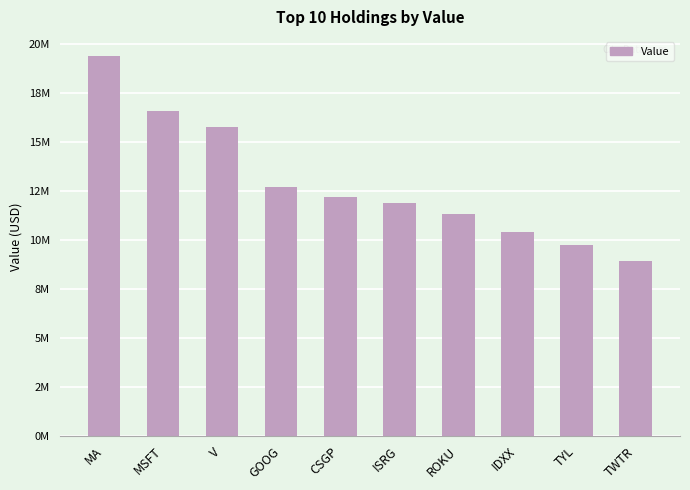

List the labels in order of value, largest first.

MA, MSFT, V, GOOG, CSGP, ISRG, ROKU, IDXX, TYL, TWTR